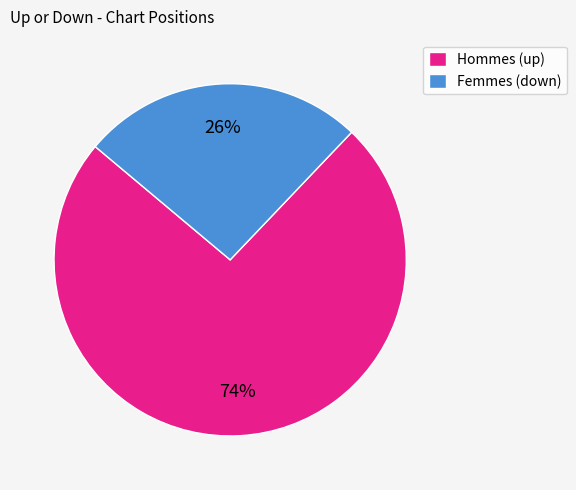

How many segments does this pie chart have?

2